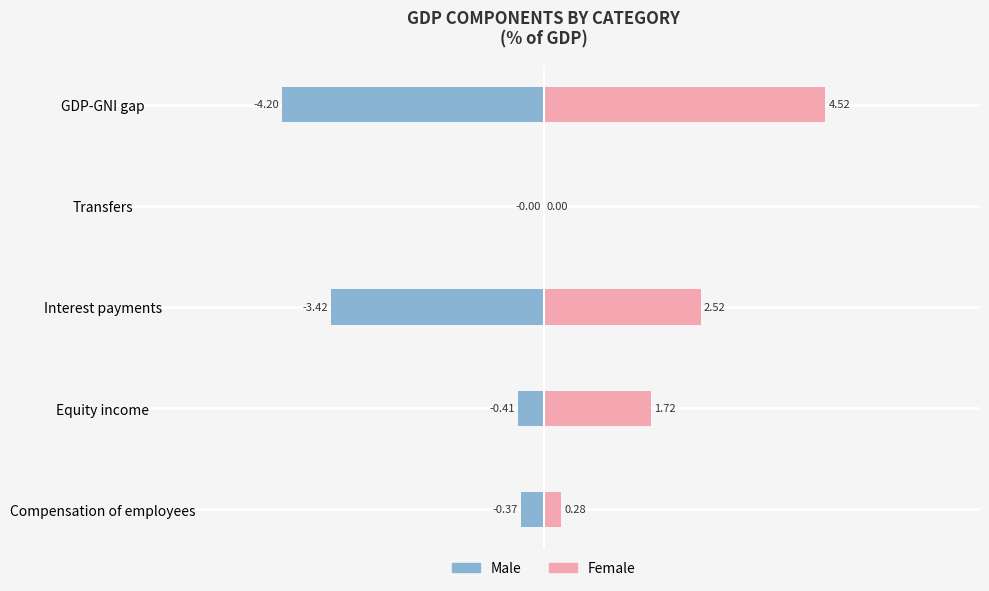

True or false: Female has a value of -1.7 at Transfers.

False